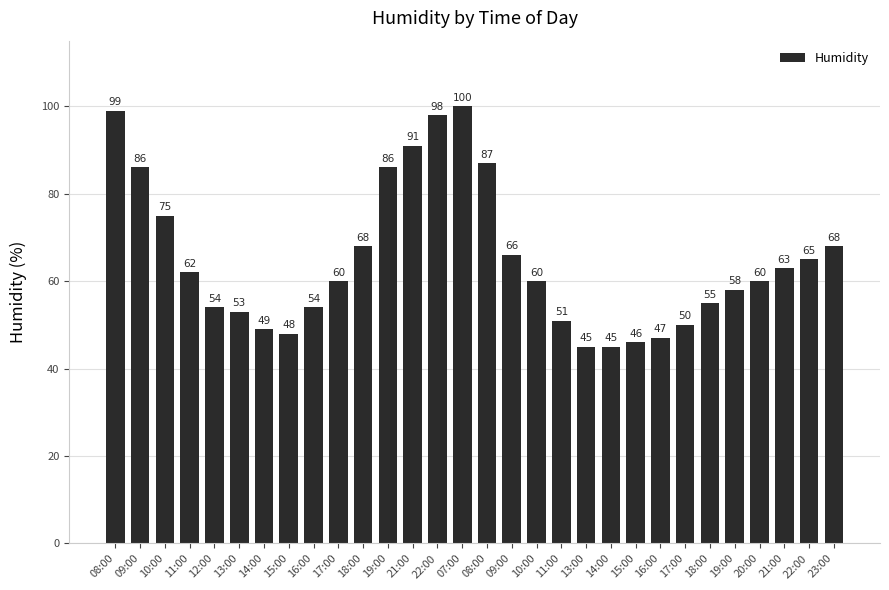

Count the number of data series in this chart.

1